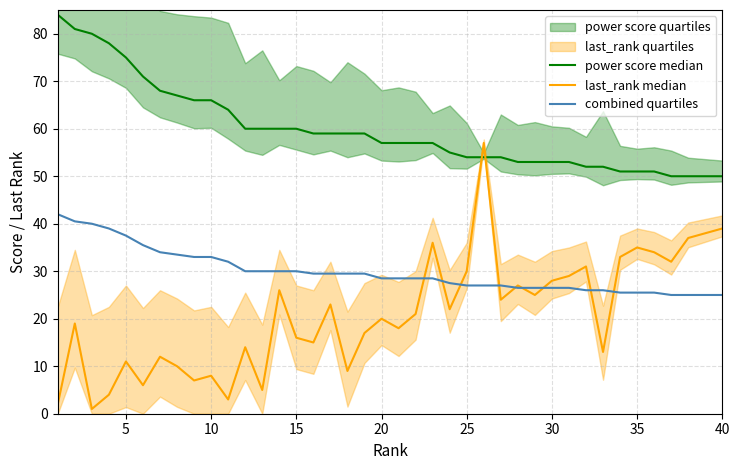

The value of combined quartiles at 35 is 34.4. True or false?

False